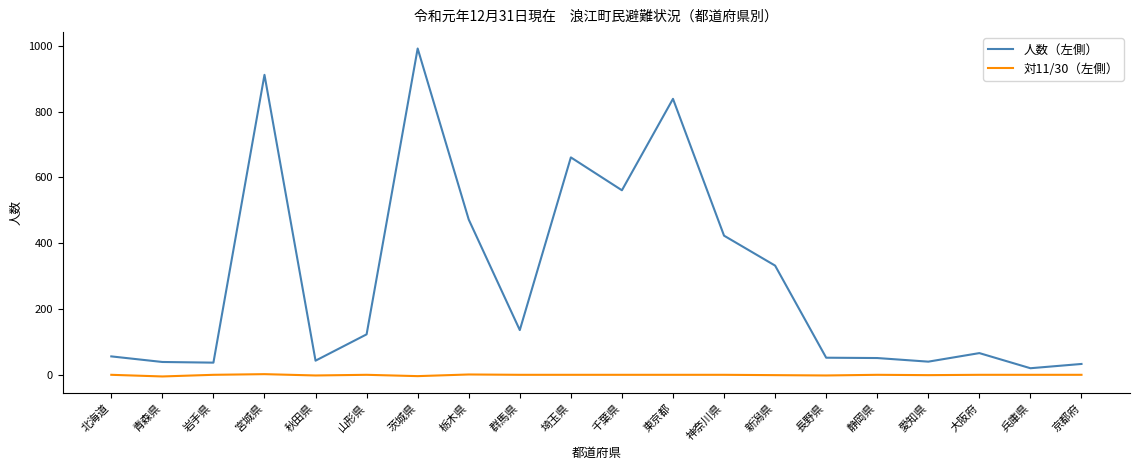

True or false: 対11/30（左側） and 人数（左側） intersect in this chart.

False